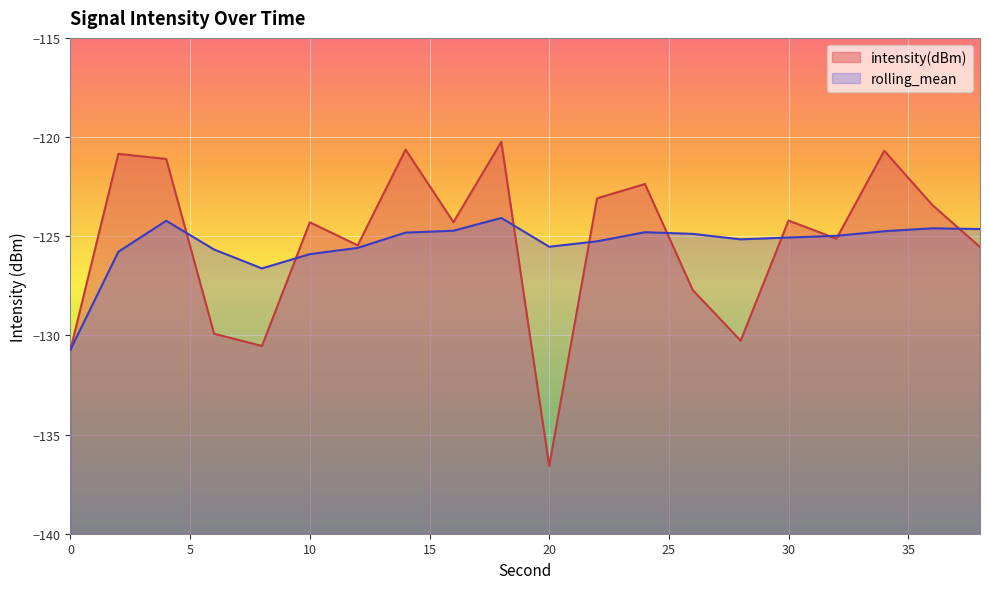

List the series in order of their overall mean, highest first.

intensity(dBm), rolling_mean